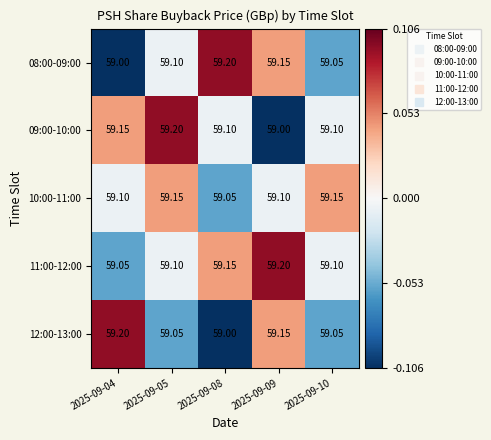

Is the value of 08:00-09:00 at 2025-09-08 greater than the value of 10:00-11:00 at 2025-09-05?

Yes